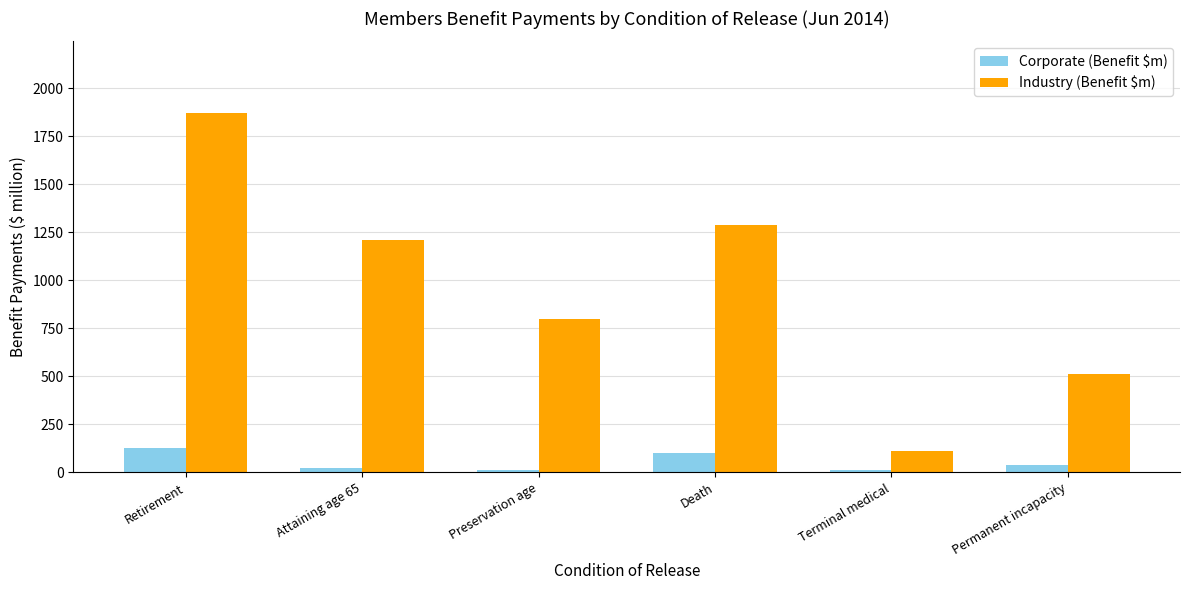

At which label is Corporate (Benefit $m) closest to 68?

Permanent incapacity